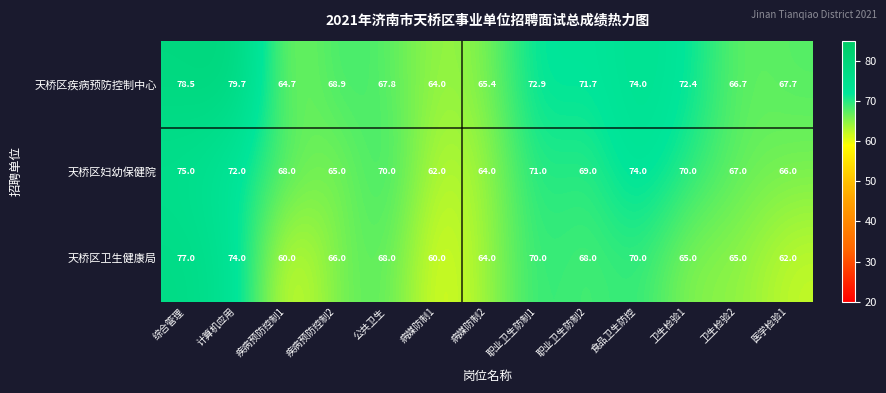

What is the sum of all 天桥区卫生健康局 values?

869.0